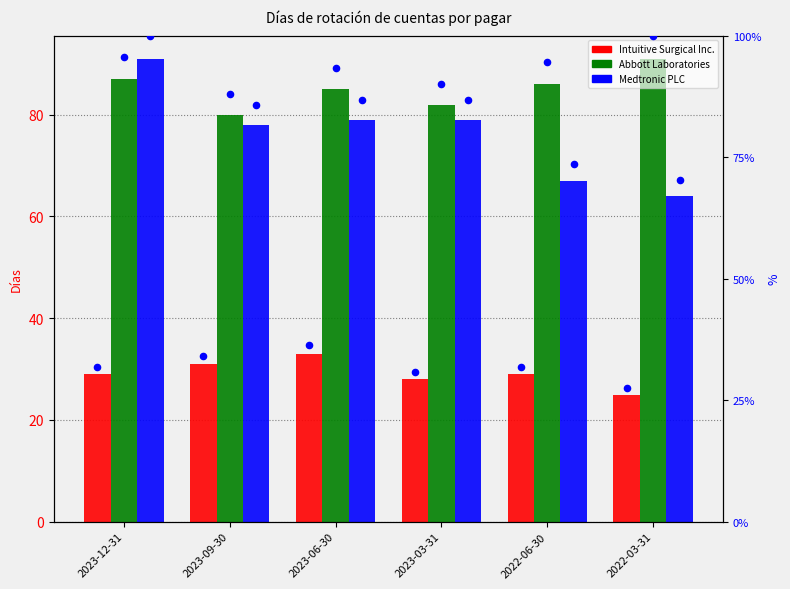

Which series contains the lowest Y value?

Intuitive Surgical Inc.